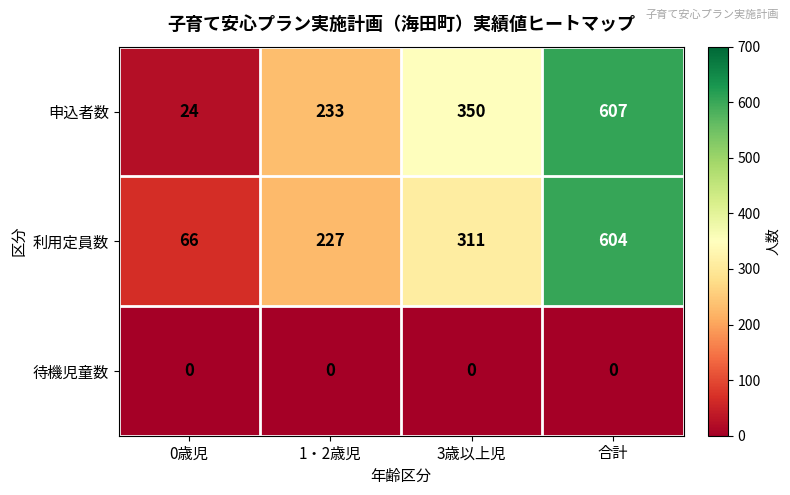

What is the maximum value for 利用定員数?

604